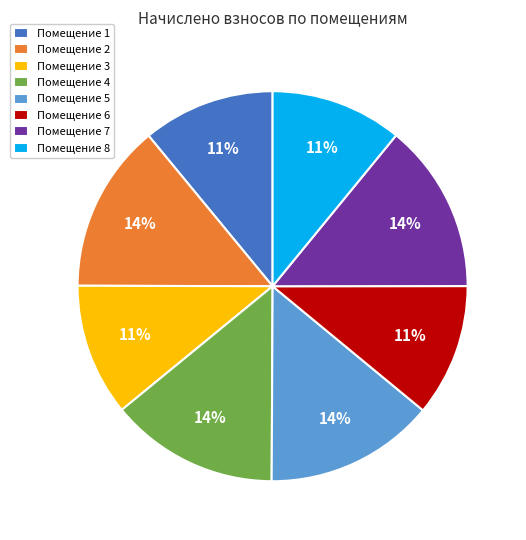

How many segments does this pie chart have?

8